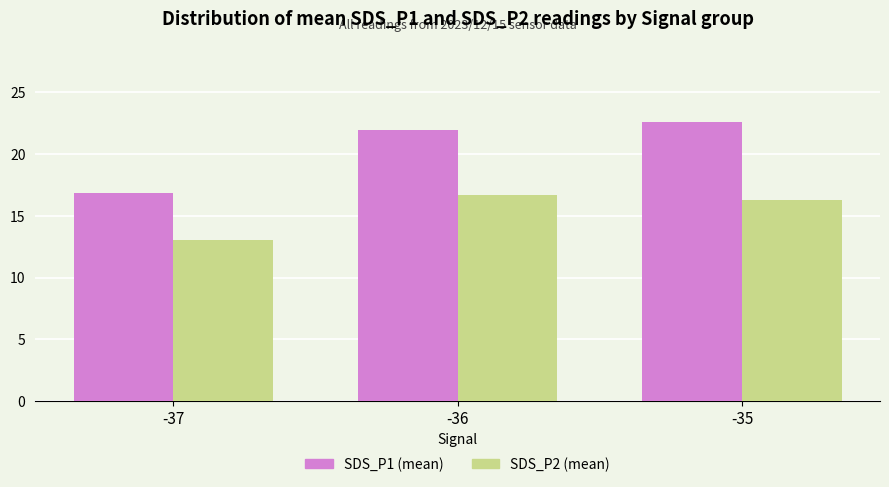

What is the lowest value of the SDS_P1 (mean) series?

16.8